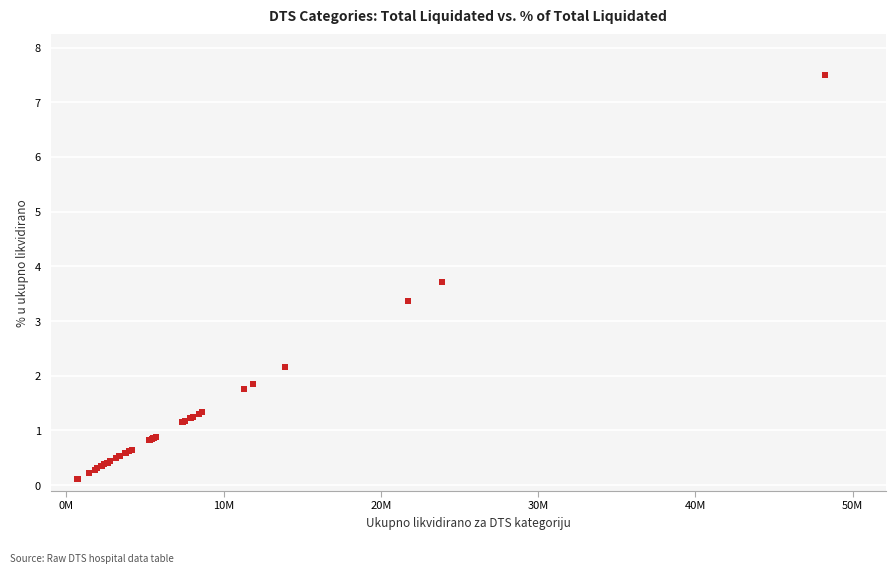

What Y value in the scatter plot is closest to 3?

3.4